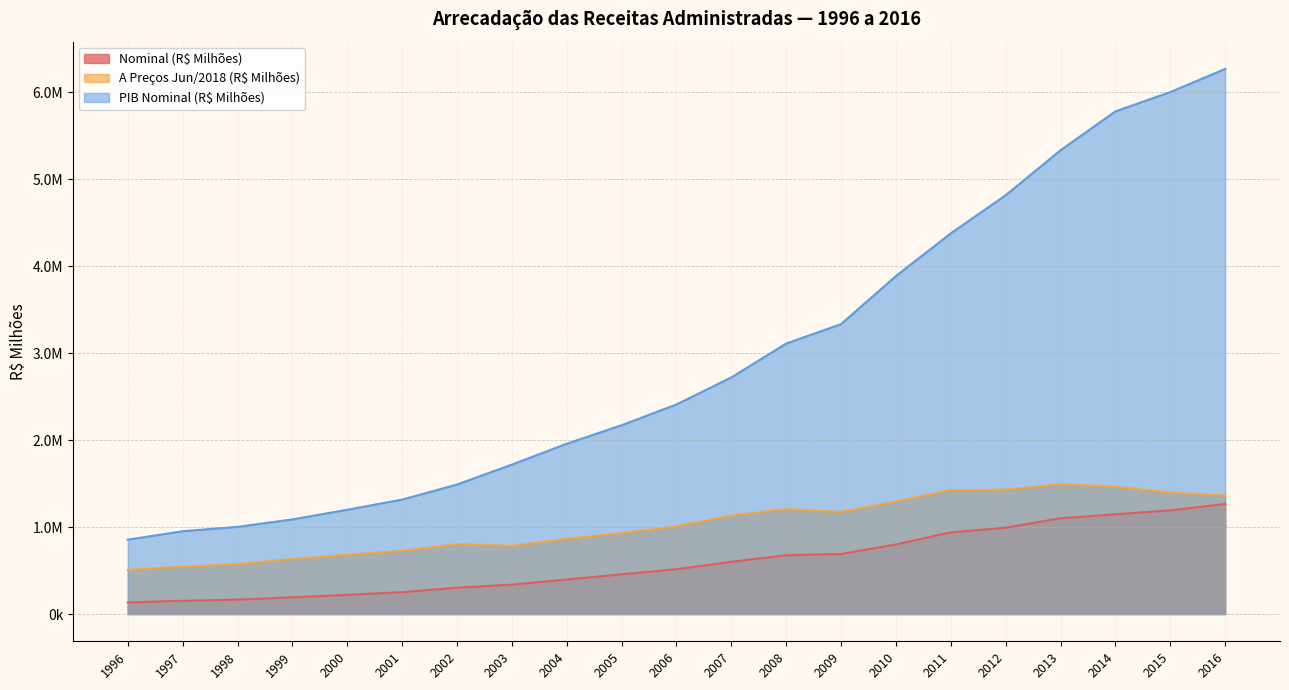

How many values in the A Preços Jun/2018 (R$ Milhões) series are below 1006034?

10